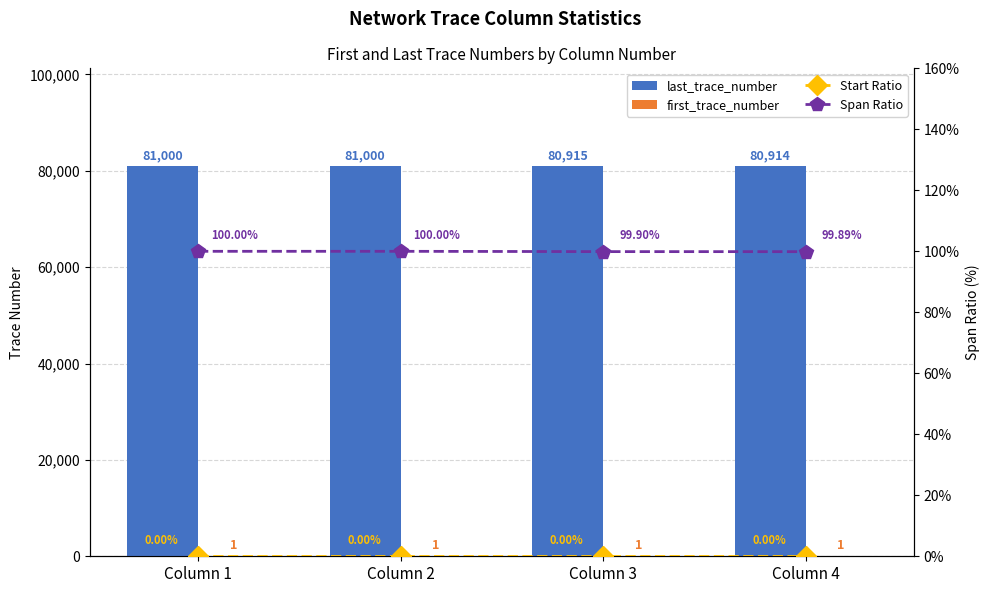

At Column 3, list the series in order from smallest to largest.

Start Ratio, first_trace_number, Span Ratio, last_trace_number